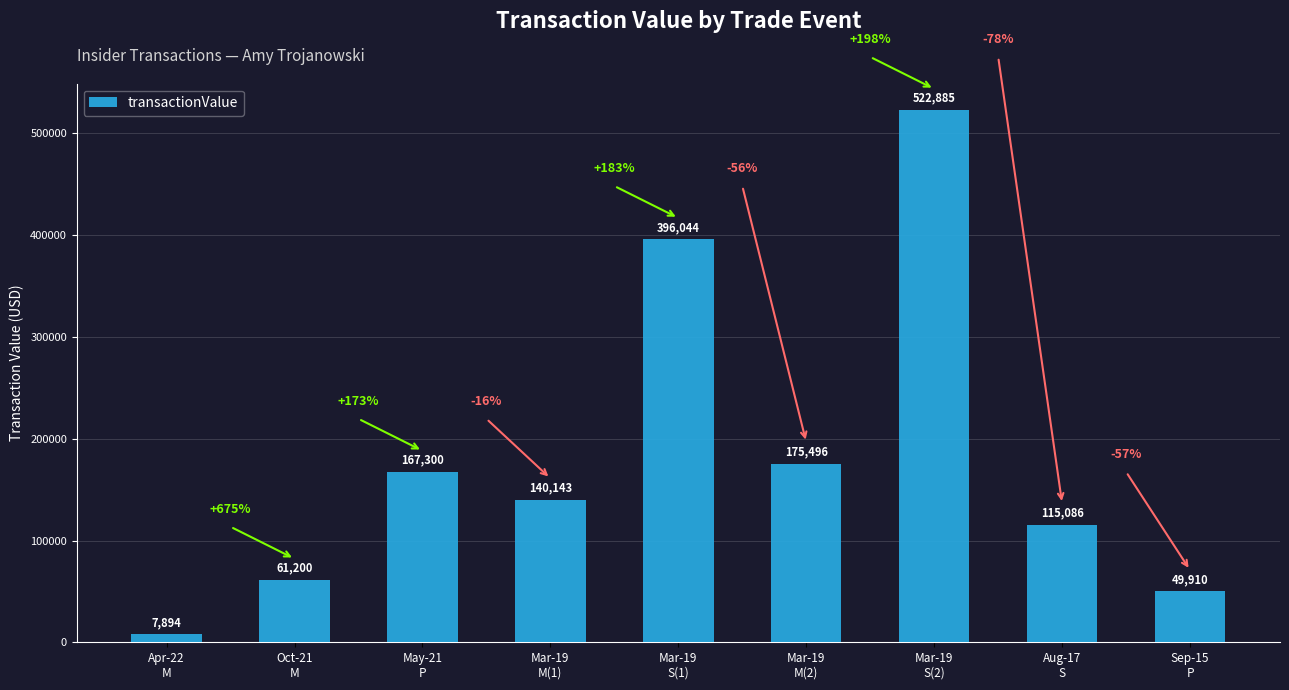

Approximately how many times larger is the value at Oct-21
M compared to Mar-19
M(1)?

0.4